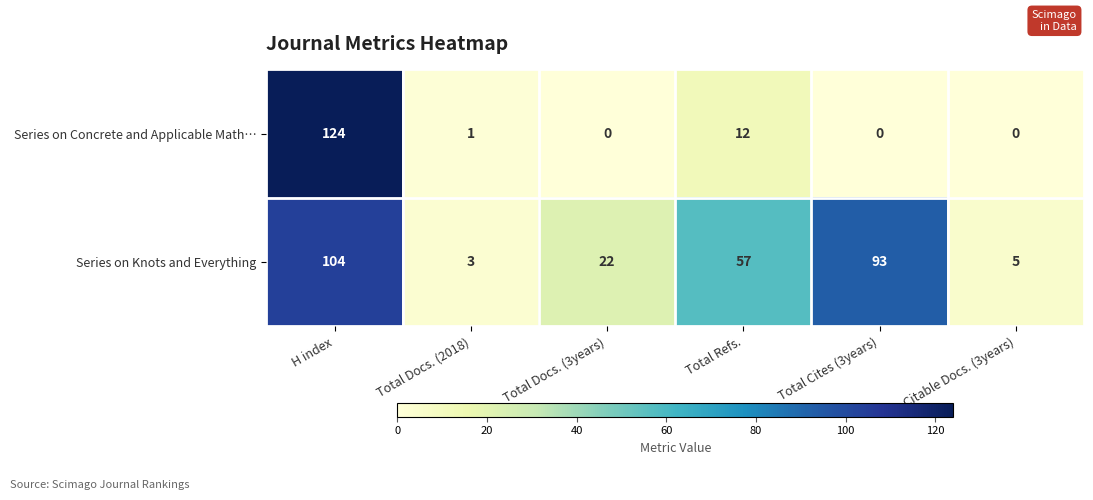

The value of Series on Concrete and Applicable Math… at Total Docs. (2018) is 1. True or false?

True